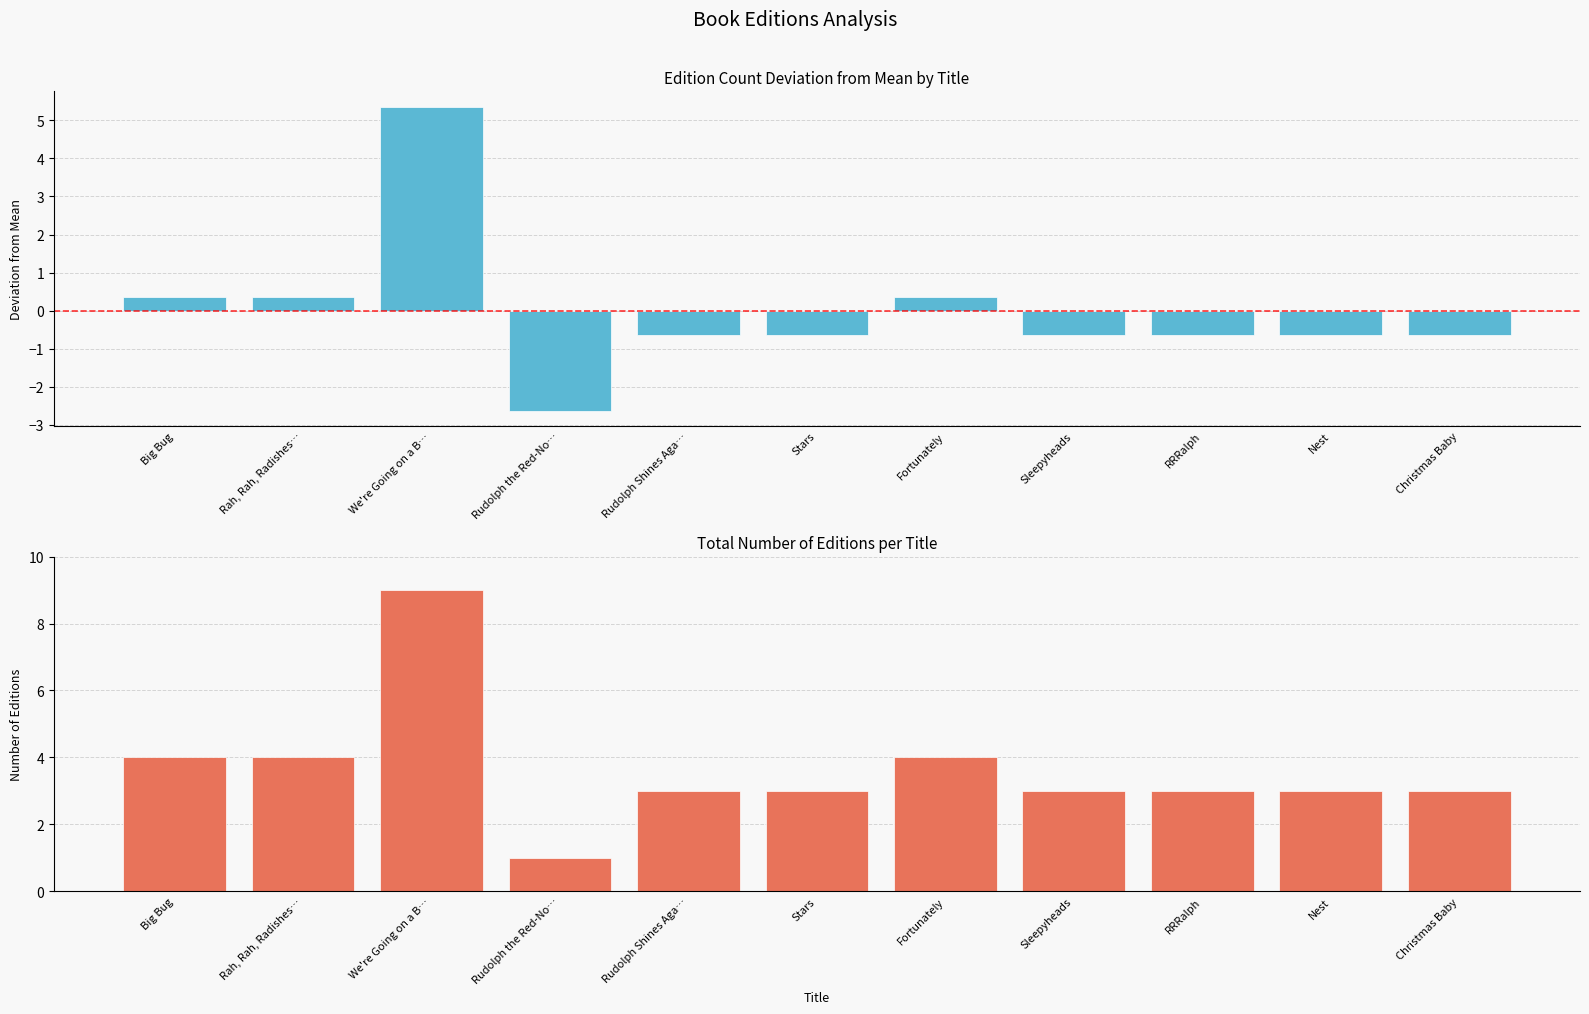

List the series in order of their overall mean, lowest first.

Deviation from Mean Editions, Total Editions